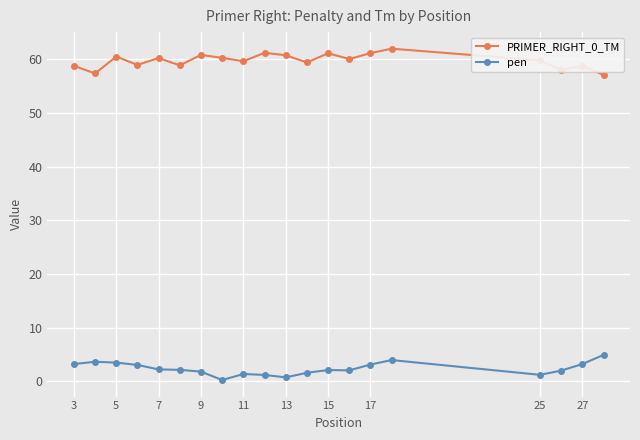

Is this an area chart (filled region under the line)?

No